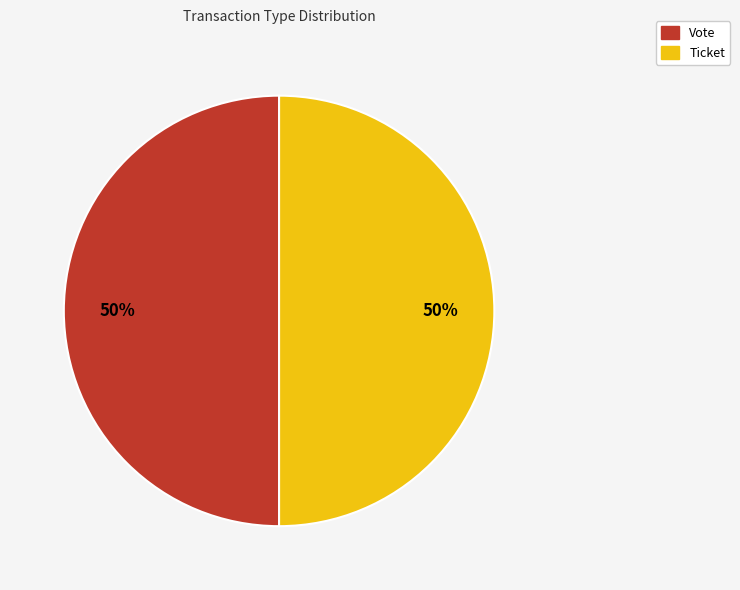

To the nearest percent, what is the average slice percentage?

50%